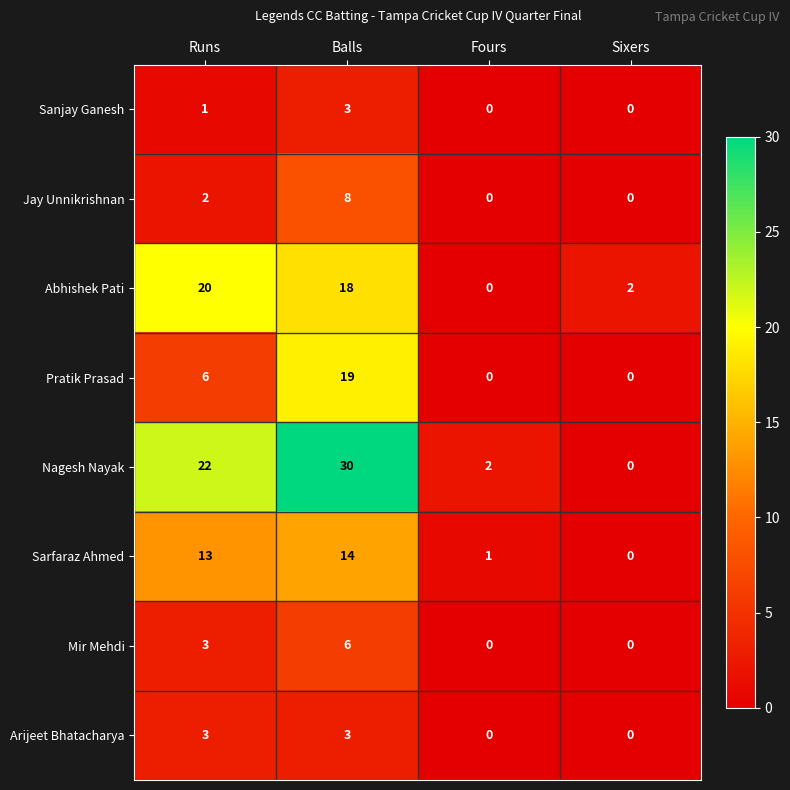

At how many categories does at least one series exceed 3?

2